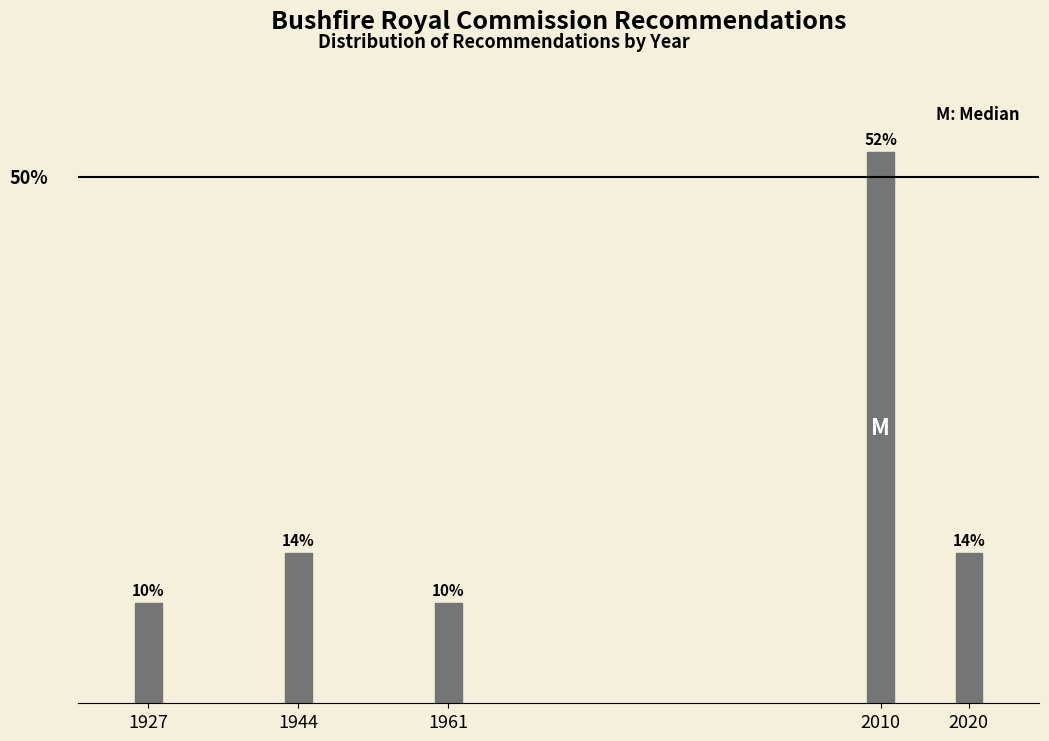

Are the bars horizontal?

No